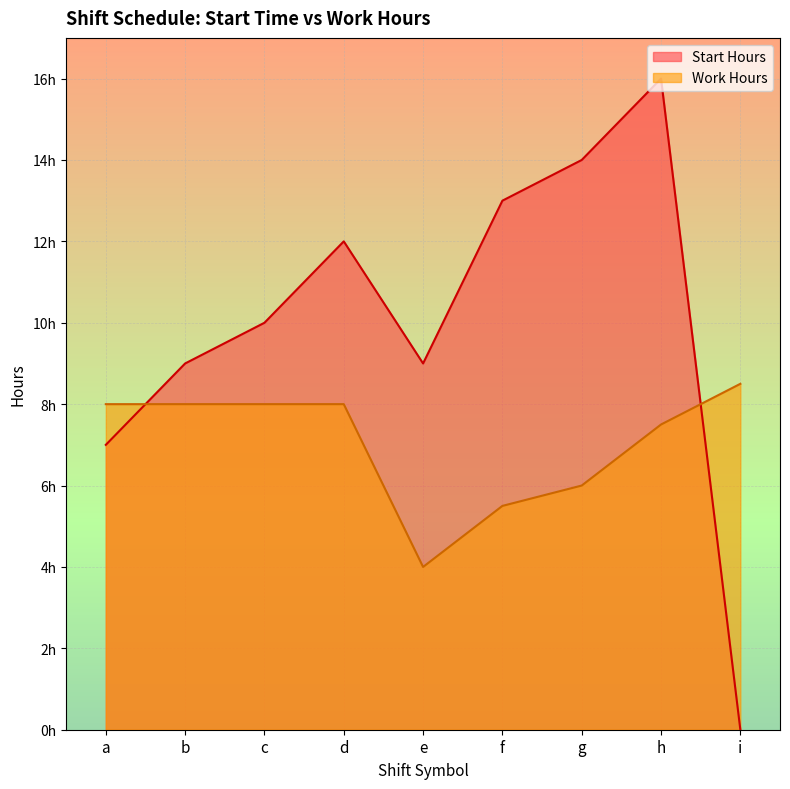

True or false: Work Hours has more than 2 points higher than both neighbors.

False